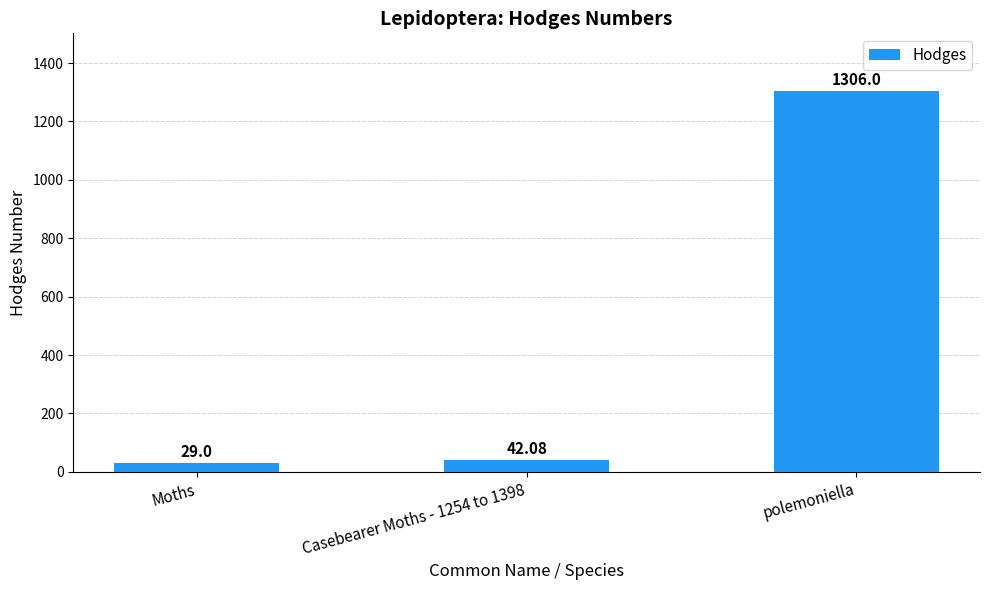

What is the maximum value shown in the chart?

1306.0